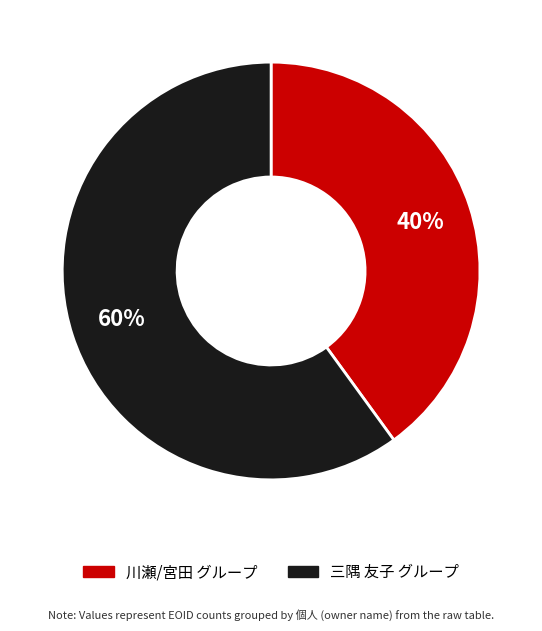

Is there a majority slice in this chart?

Yes